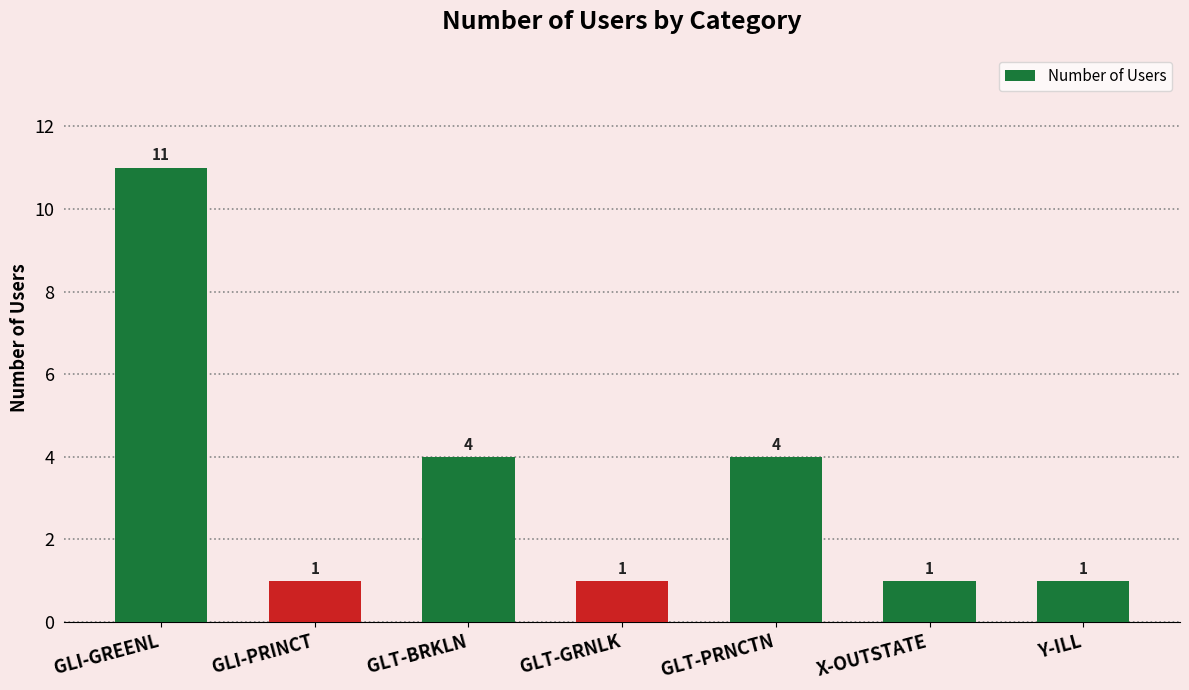

What is the change in value from GLI-GREENL to GLT-PRNCTN?

-7